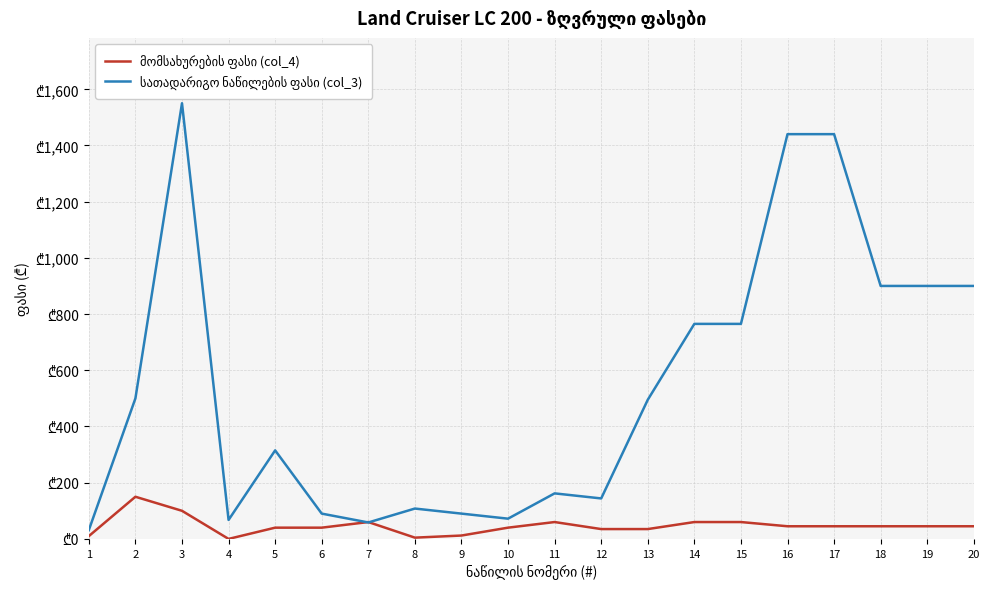

Does the chart have visible grid lines?

Yes